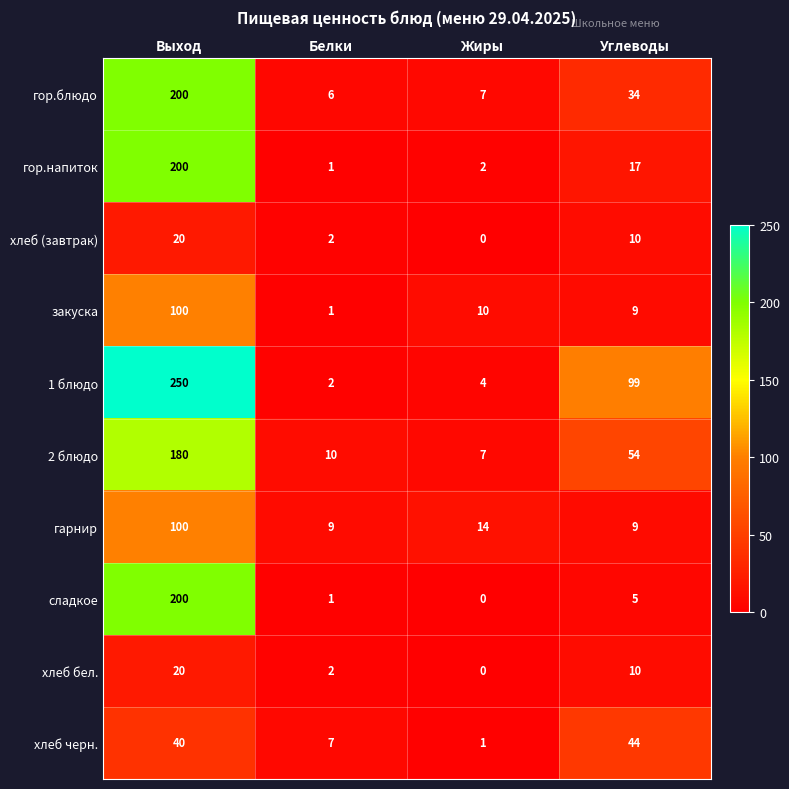

What is the difference between the highest and lowest values at Жиры?

14